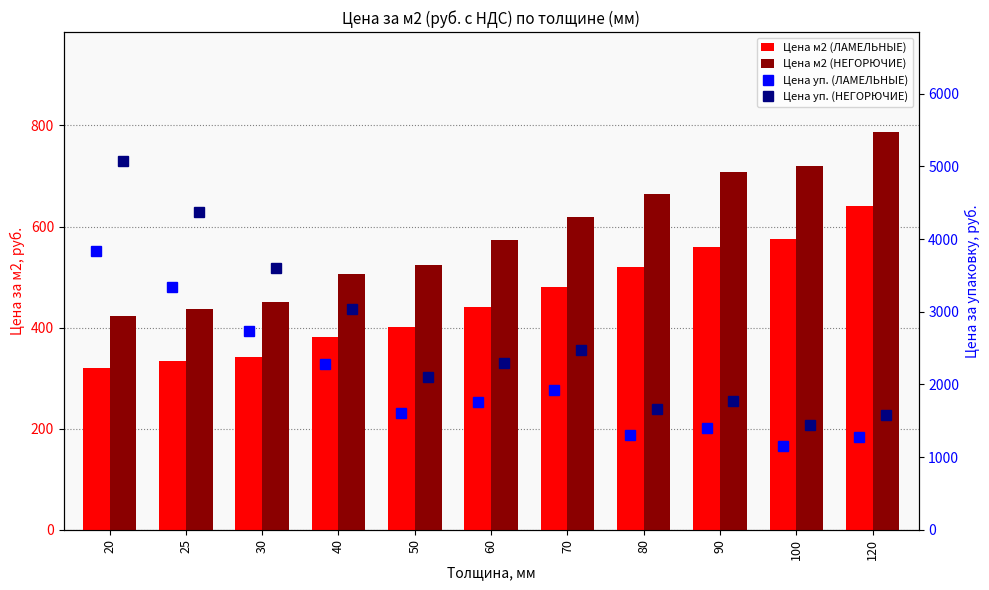

Which series has the largest range (max minus min)?

Цена уп. (НЕГОРЮЧИЕ)